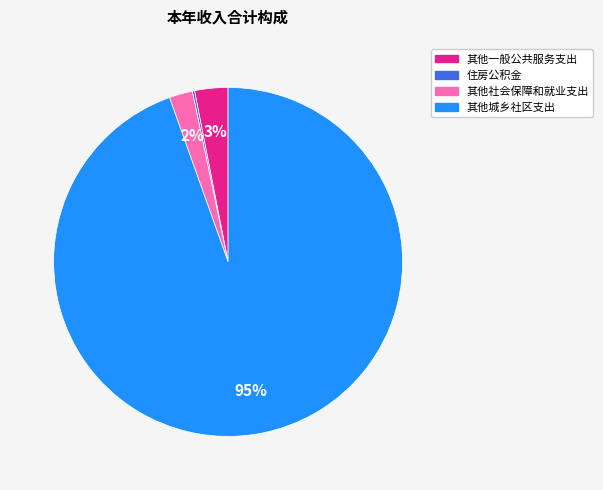

Which slice represents more than half of the pie?

其他城乡社区支出